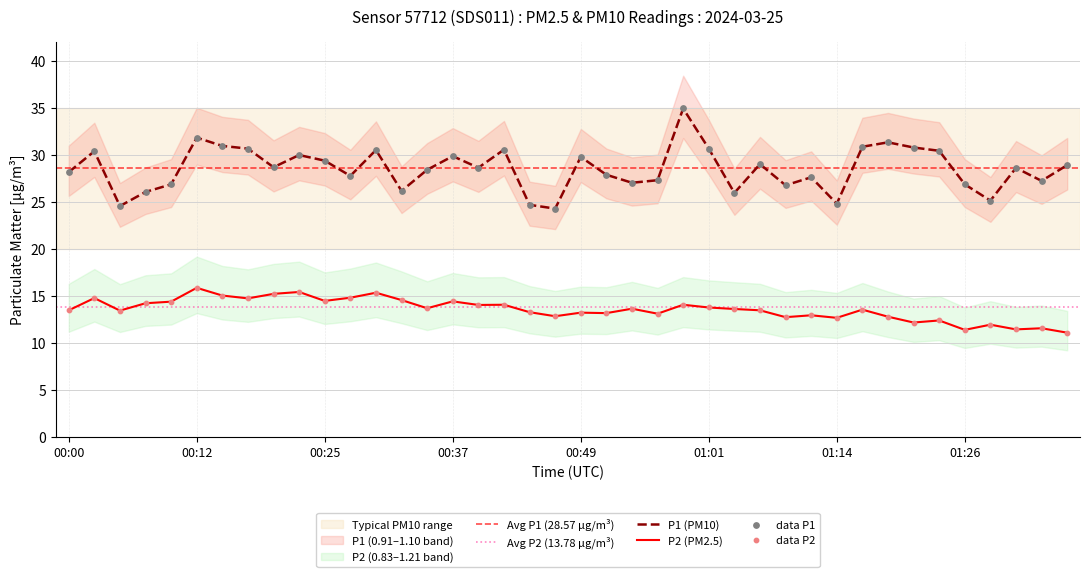

Which series has the largest total across all categories?

P1